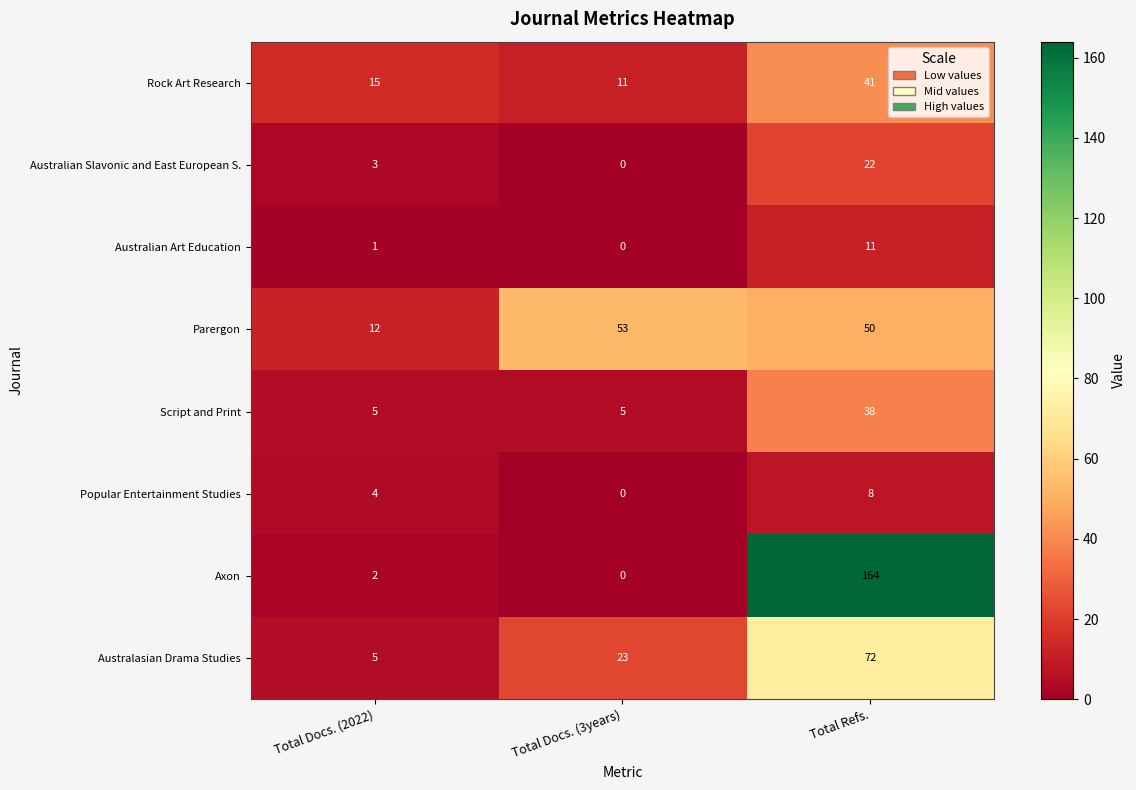

What is the difference between the maximum and minimum values in the Rock Art Research series?

30